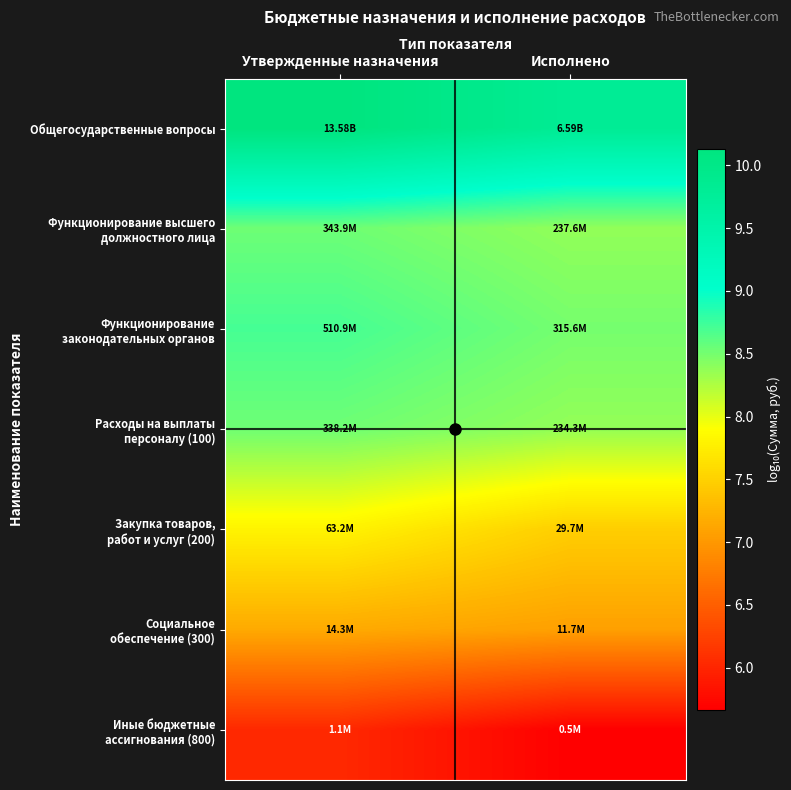

What is the total value across all series at Исполнено?

55.3